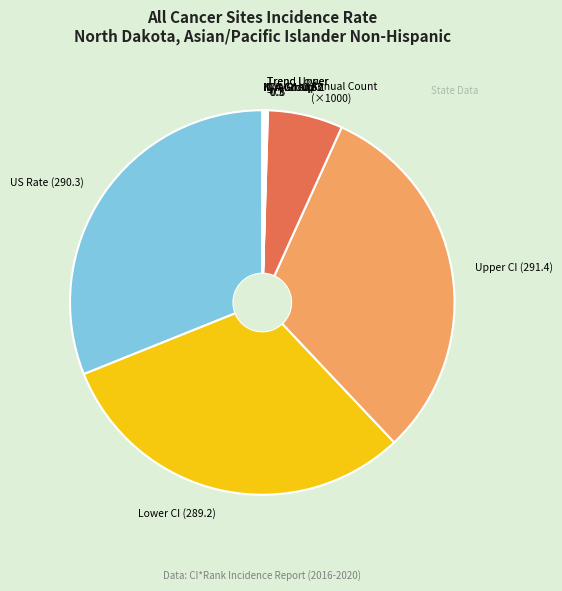

Does Lower CI (289.2) account for over 50% of the chart?

No